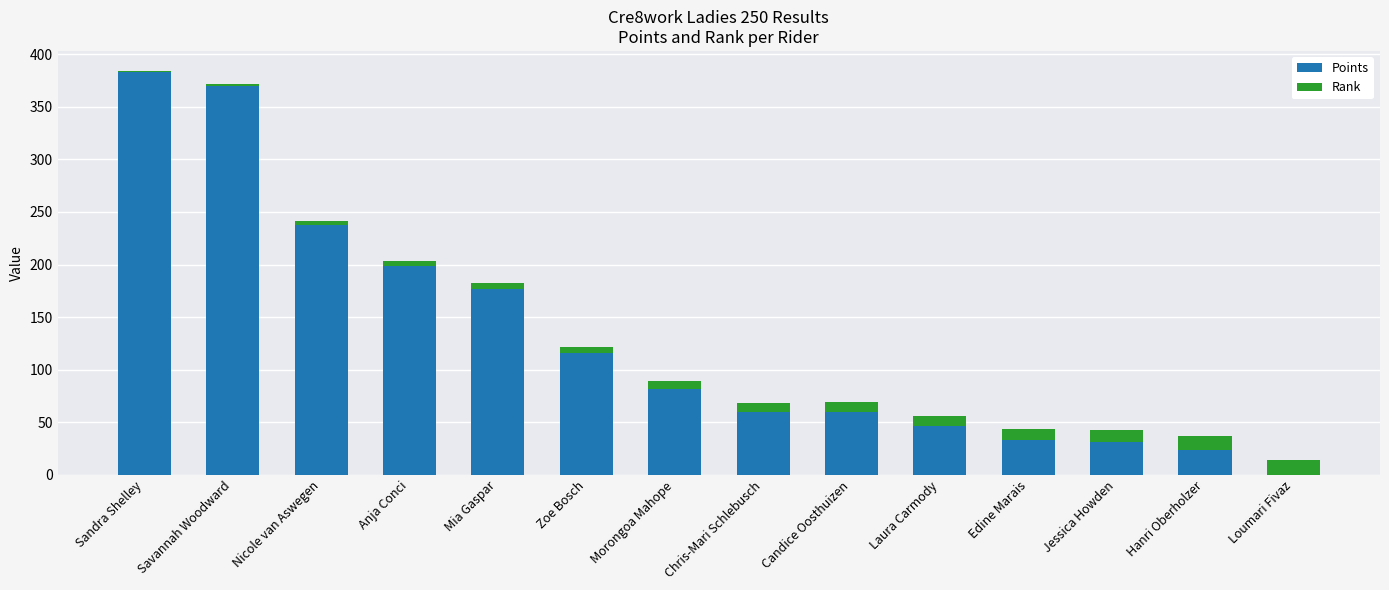

At which label does Points reach its peak?

Sandra Shelley